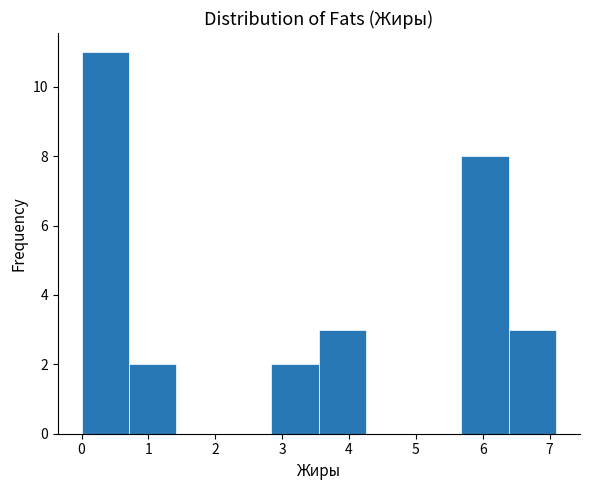

Reading left to right, transcribe this chart: for each bar, give the range it covers on the x-axis and its height. Neither the bar edges nor the heights are printed on the chart, so give them approximately, as read against the axes.

0.00 to 0.71: 11
0.71 to 1.42: 2
1.42 to 2.13: 0
2.13 to 2.84: 0
2.84 to 3.55: 2
3.55 to 4.26: 3
4.26 to 4.97: 0
4.97 to 5.68: 0
5.68 to 6.39: 8
6.39 to 7.10: 3